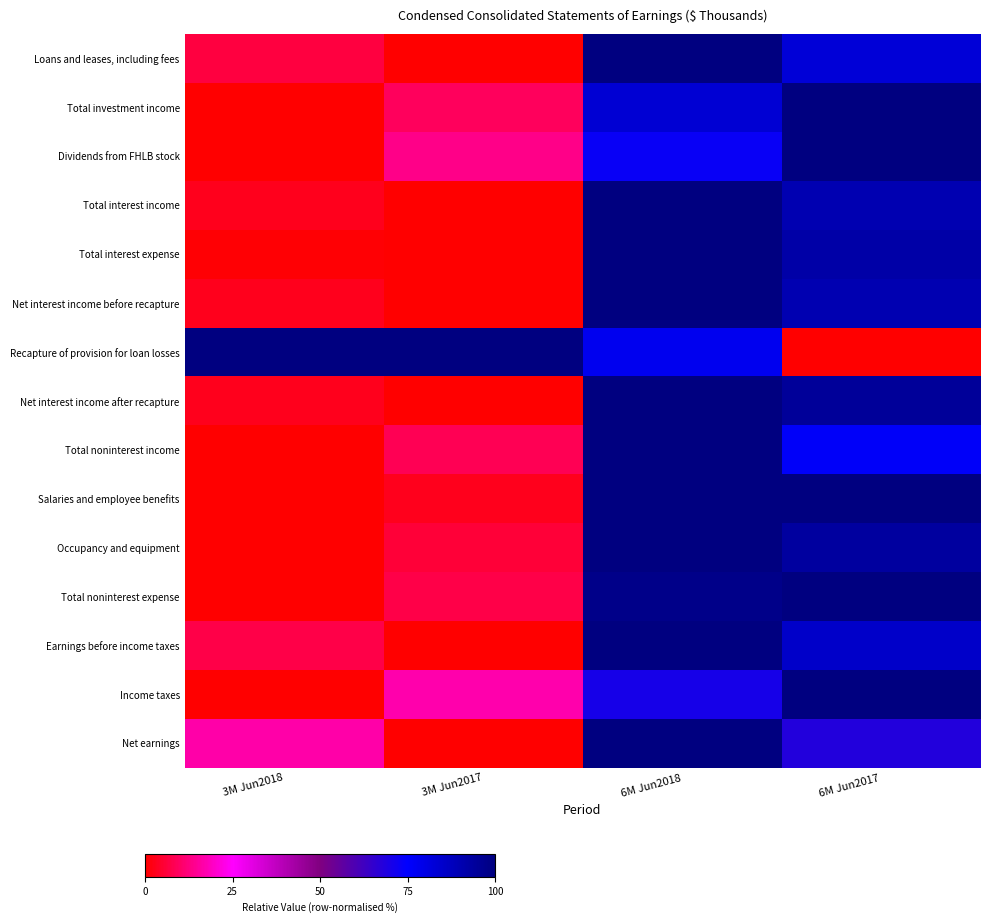

What is the difference between the highest and lowest values at 3M Jun2017?

100.0